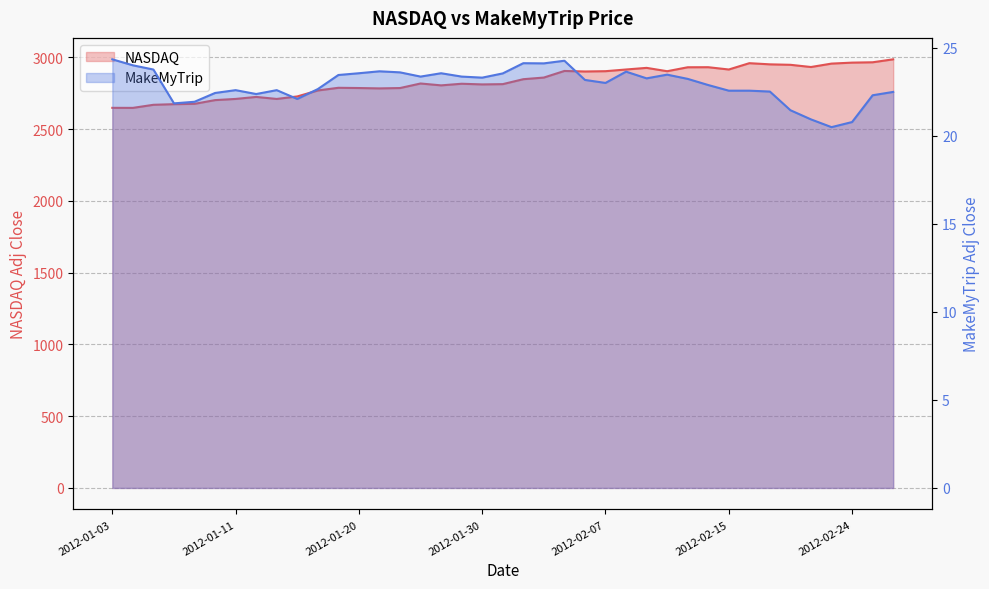

Where is the first local maximum for NASDAQ?

2012-01-12